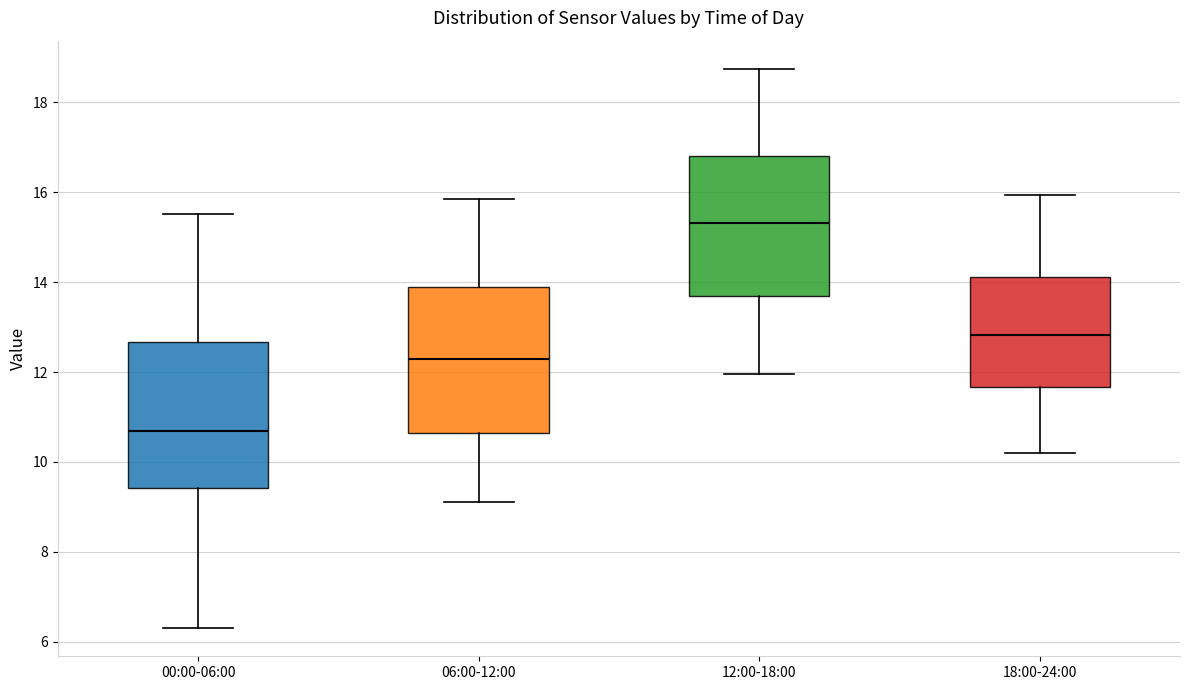

Which box has the lowest median line?

00:00-06:00